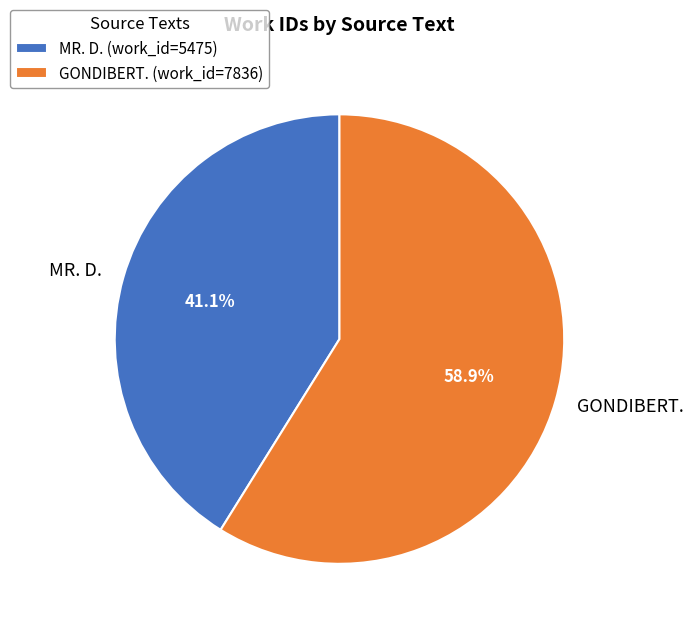

To the nearest percent, what is the combined percentage of MR. D. and GONDIBERT.?

100%